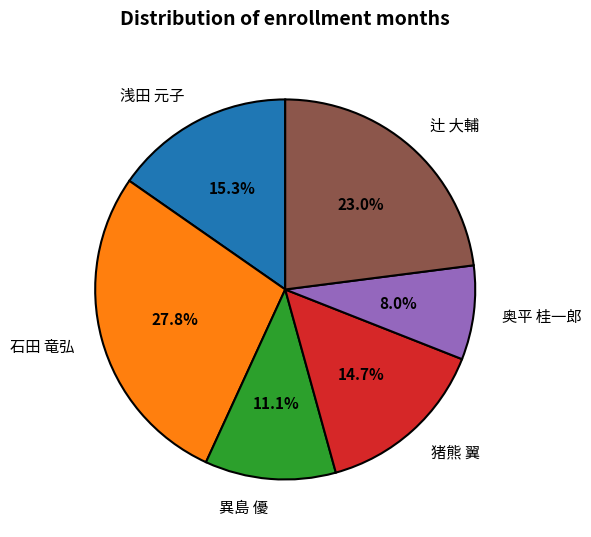

What portion of the pie excludes 浅田 元子?

84.7%